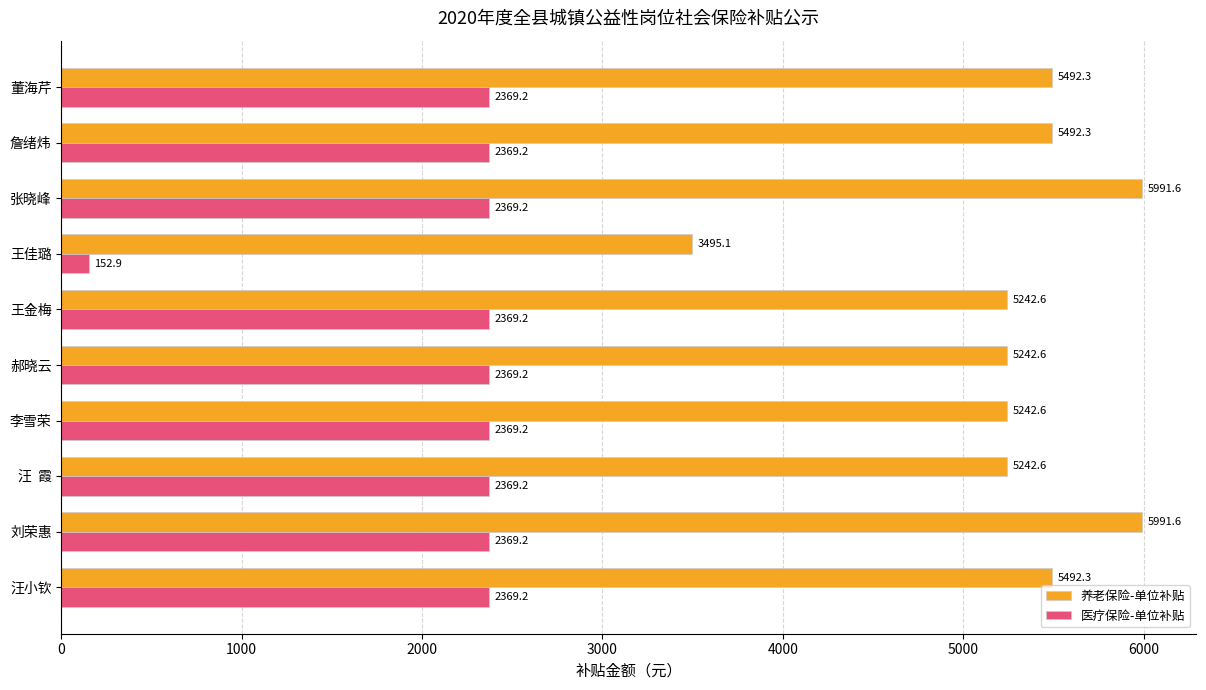

The 医疗保险-单位补贴 series shows 2369.2 at 王金梅. True or false?

True